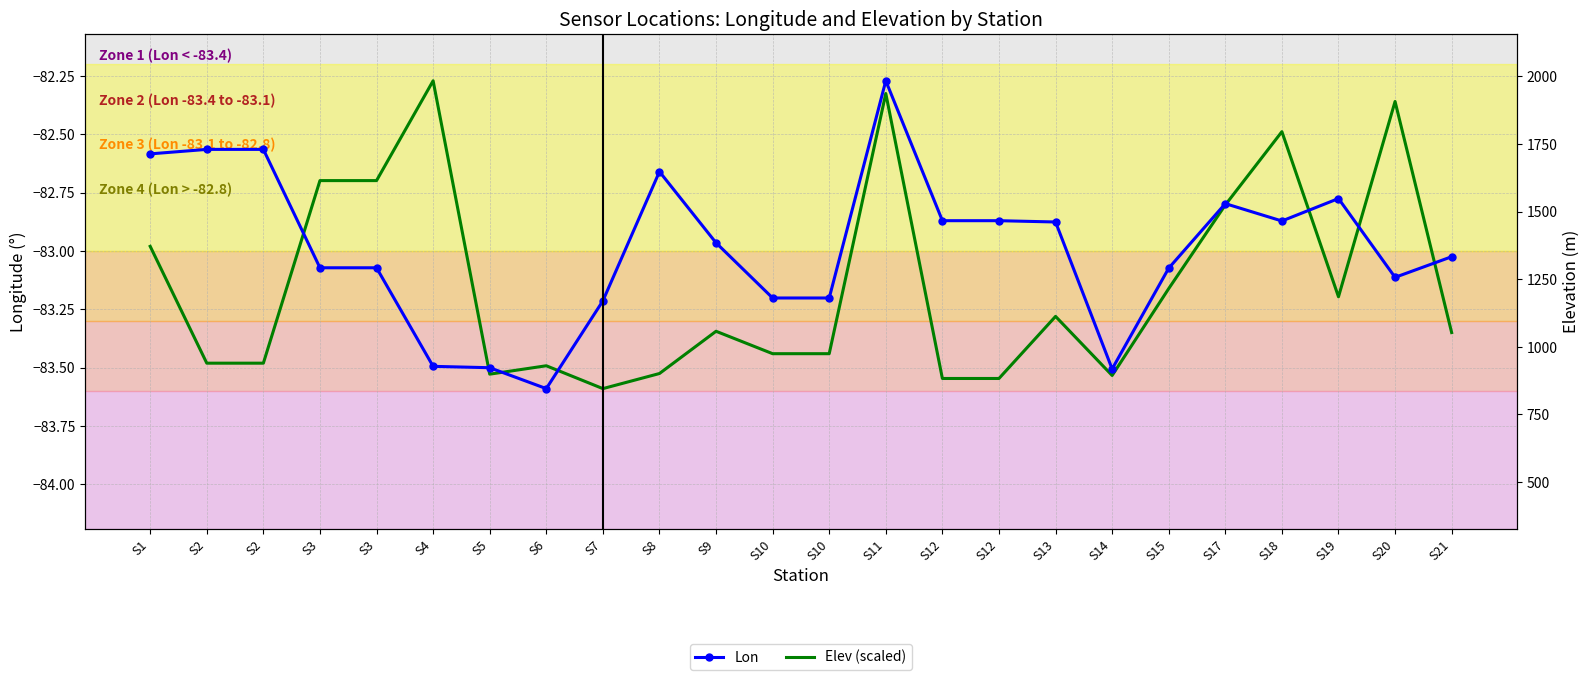

At which category is the sum across all series the highest?

S11